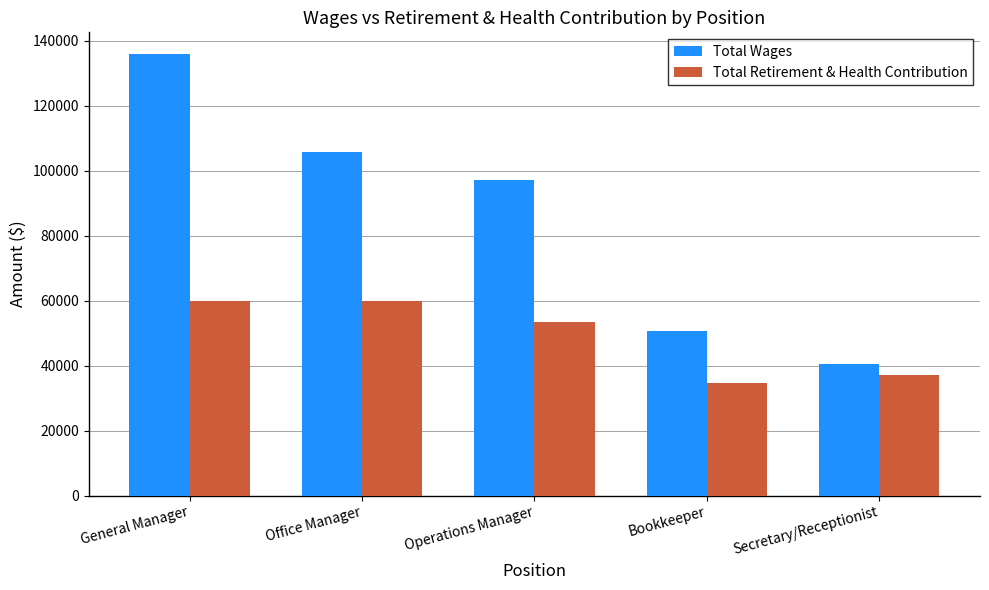

Is it true that Total Retirement & Health Contribution equals 37167 at Secretary/Receptionist?

True